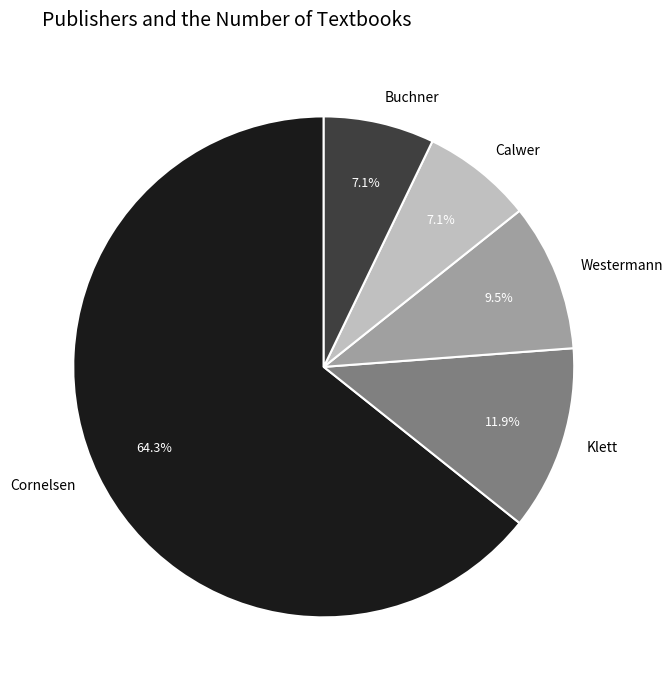

How many segments does this pie chart have?

5